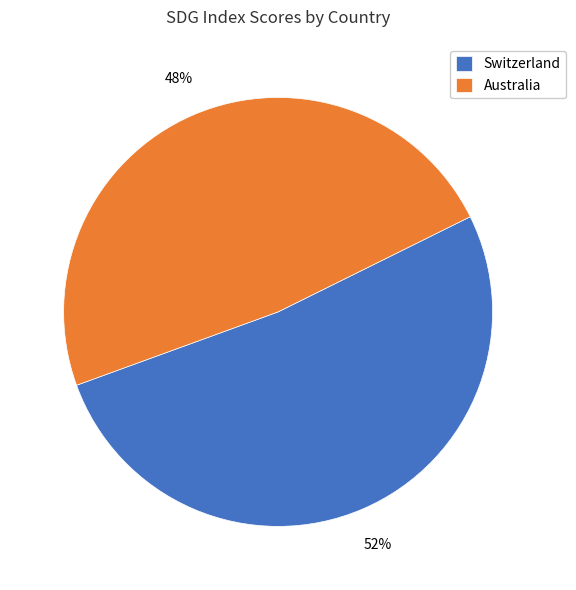

Do Australia and Switzerland together represent more than half of the pie?

Yes